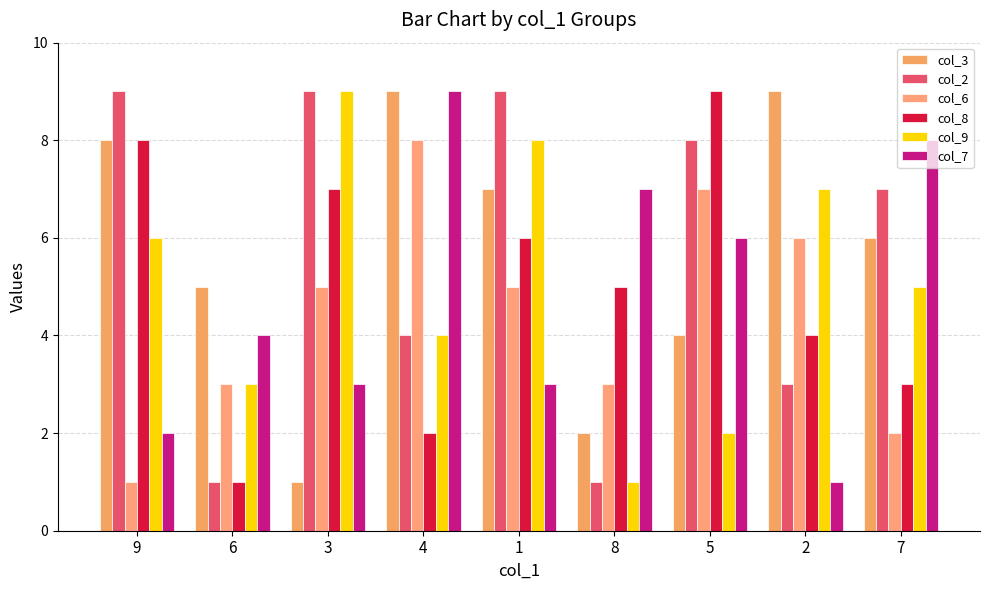

Which category has the highest value across all series?

4